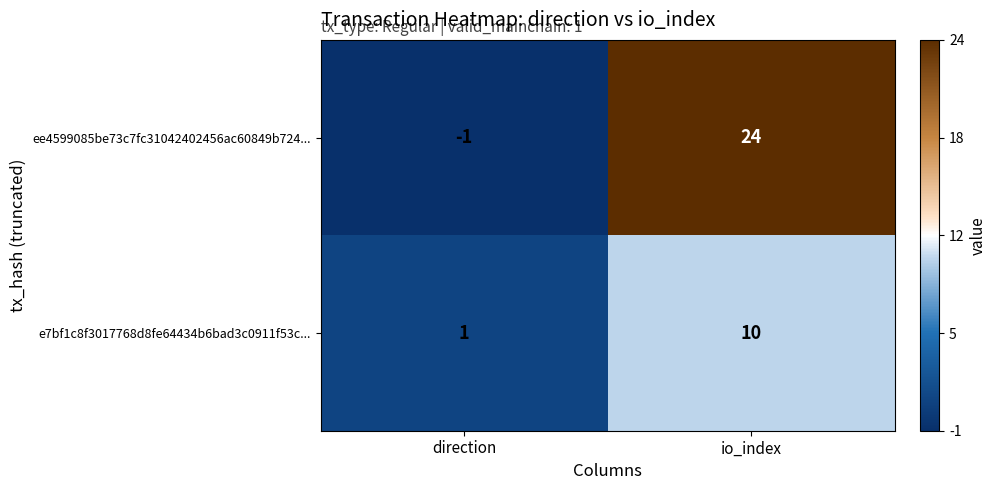

What is the average value of the e7bf1c8f3017768d8fe64434b6bad3c0911f53c... series?

6